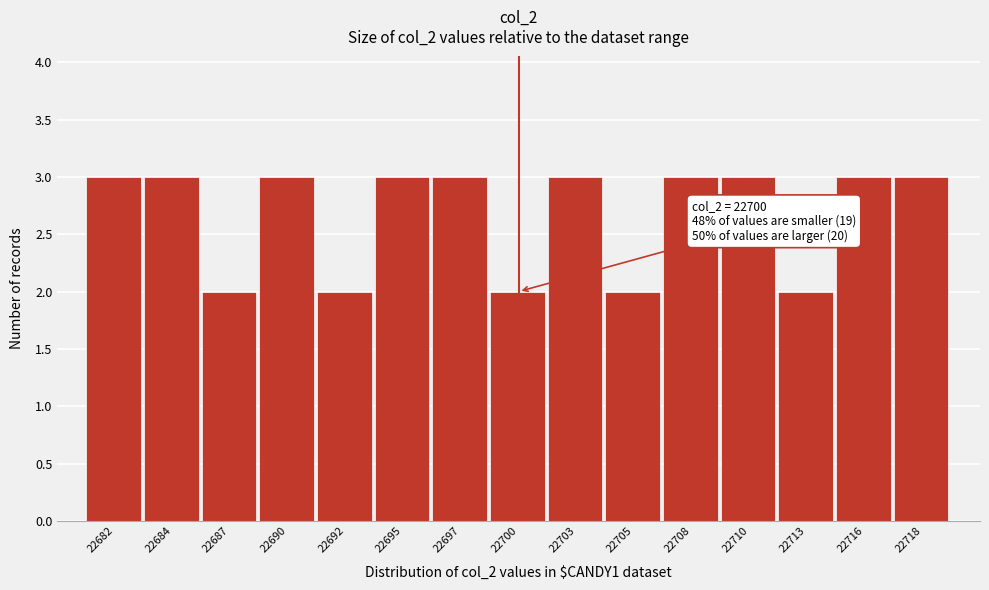

Reading left to right, what are all the values shown in this chart?

3	3	2	3	2	3	3	2	3	2	3	3	2	3	3